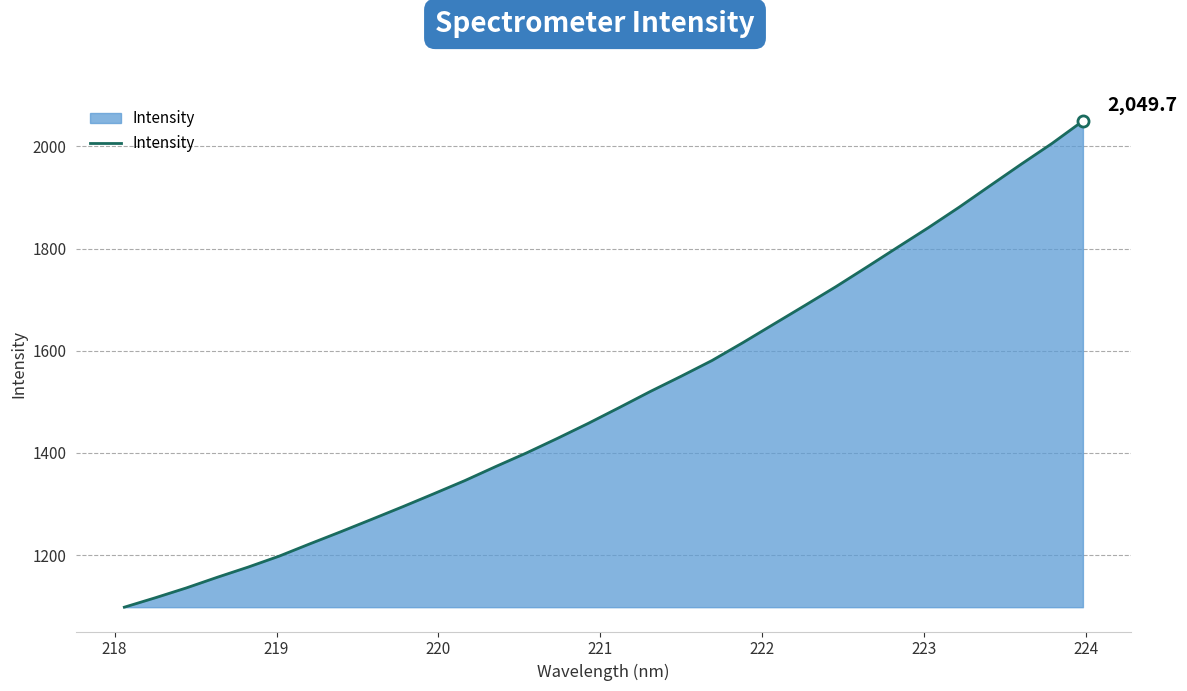

True or false: the data has more than 1 interior local peaks.

False